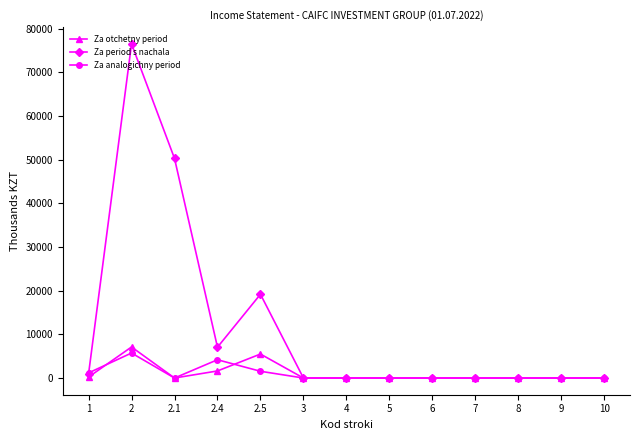

How many series are shown in this chart?

3